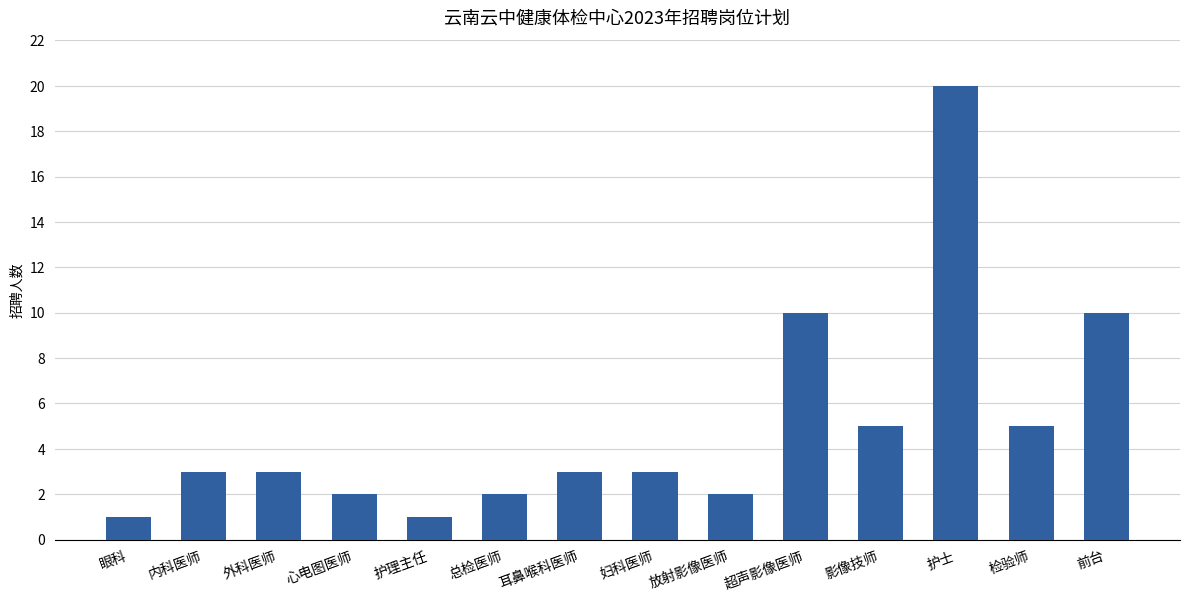

What is the value of the 5th bar from the left?

1